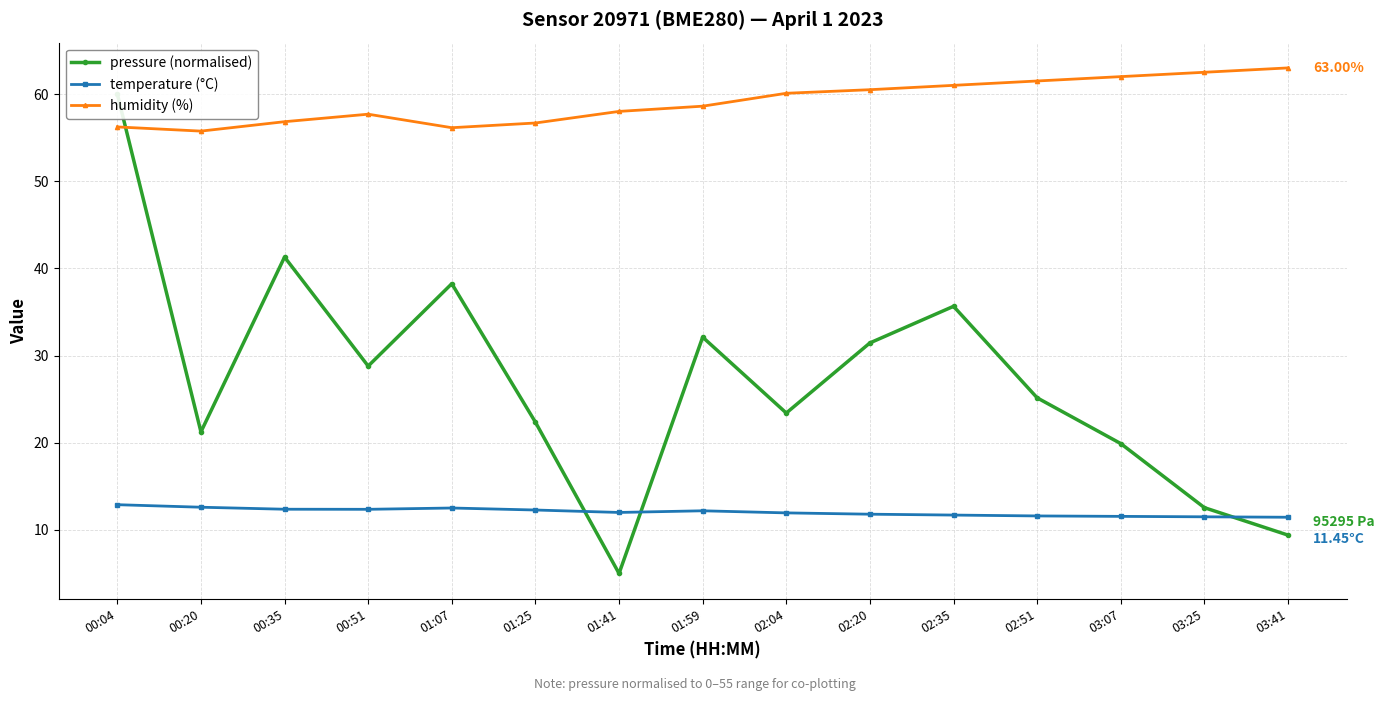

Where does the humidity (%) series first go above 58?

01:41